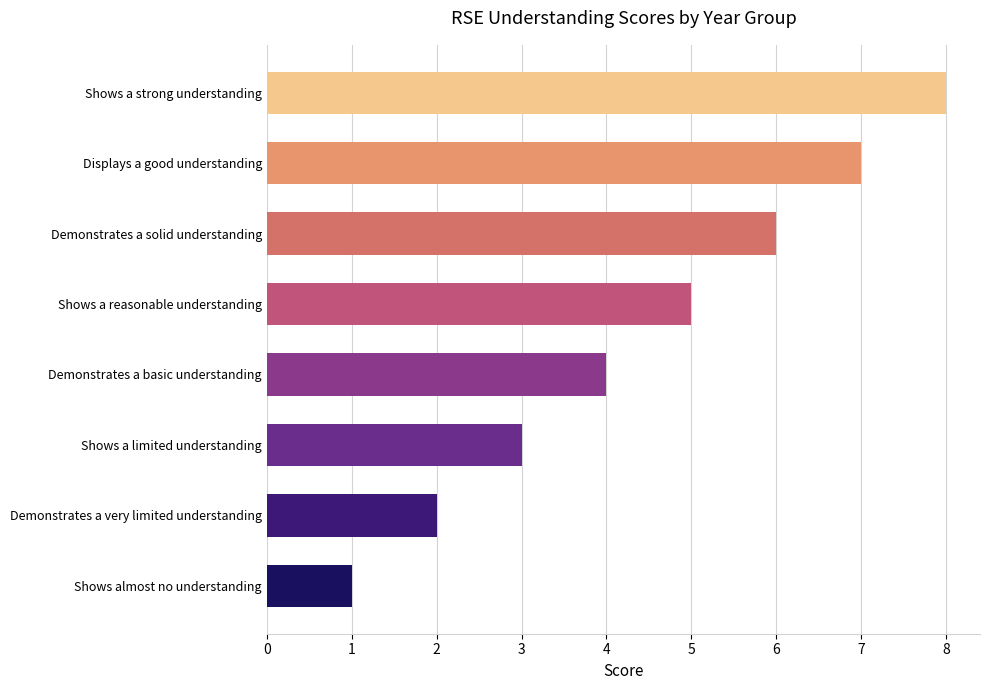

Which label corresponds to the smallest value in the chart?

Shows almost no understanding